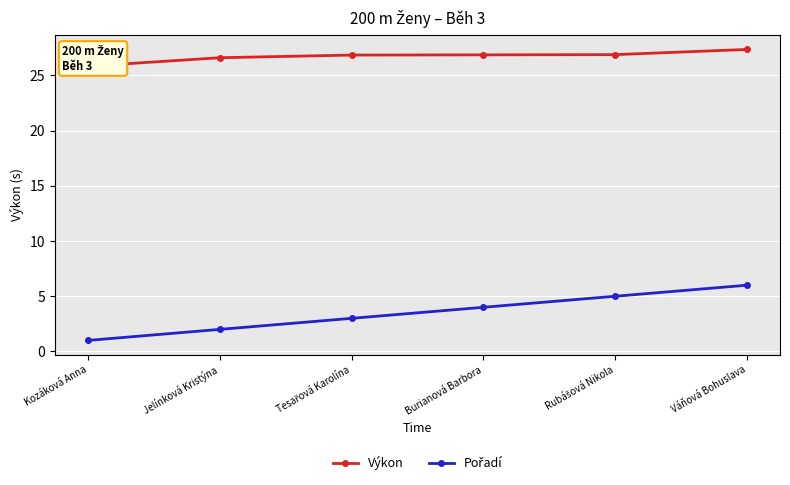

What is the total value across all series at Tesařová Karolína?

29.8